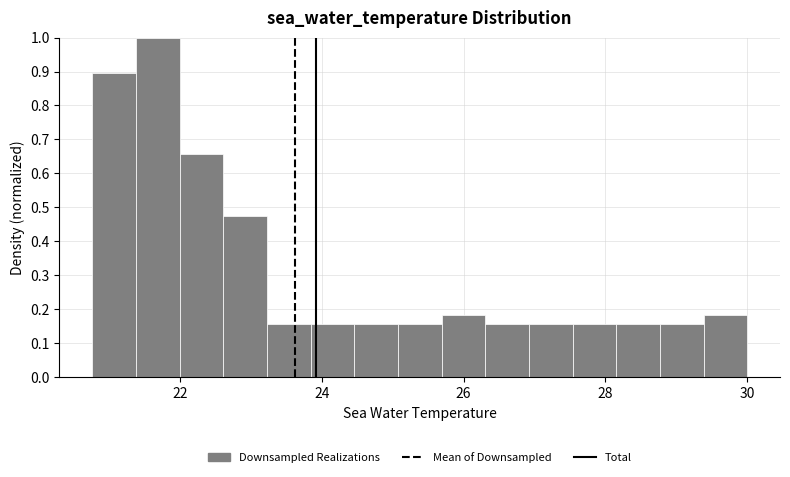

Read against the x-axis, roughly where is the centre of the tallest bar?

21.6